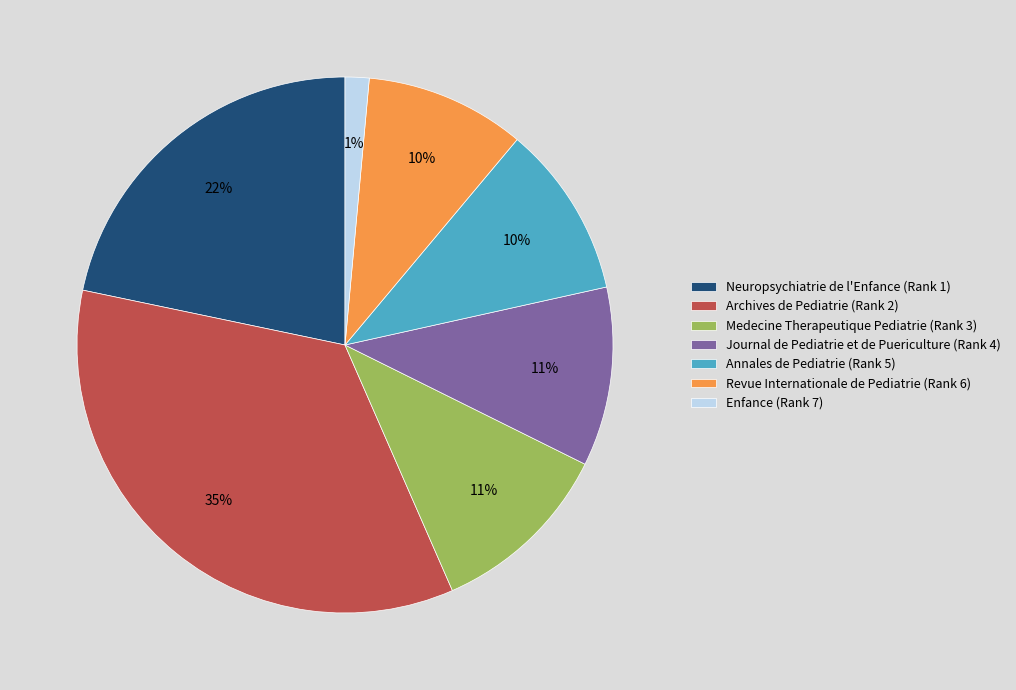

Is there a majority slice in this chart?

No